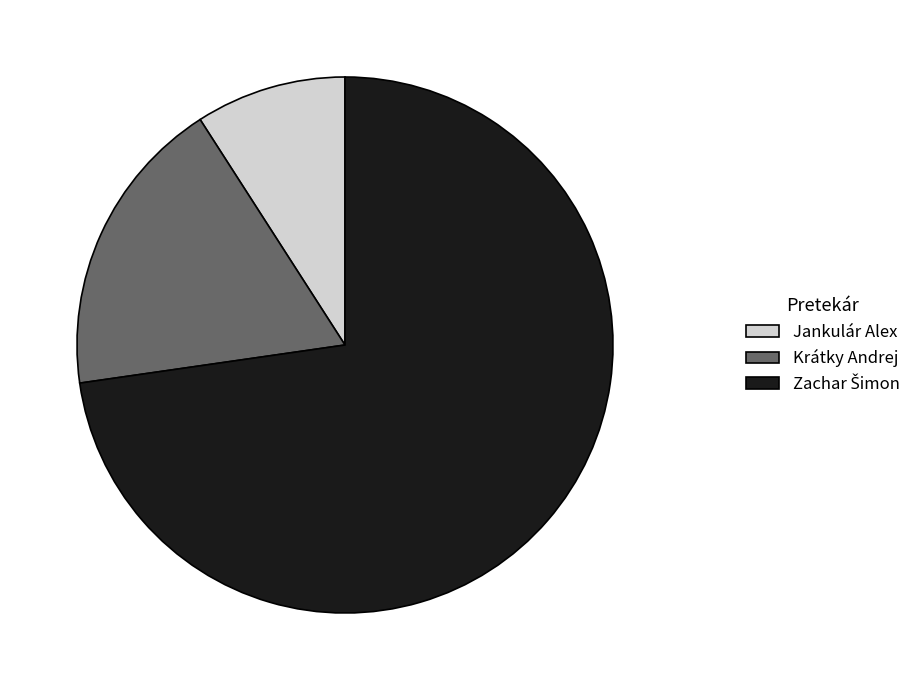

What is the smallest slice in the pie chart?

Jankulár Alex